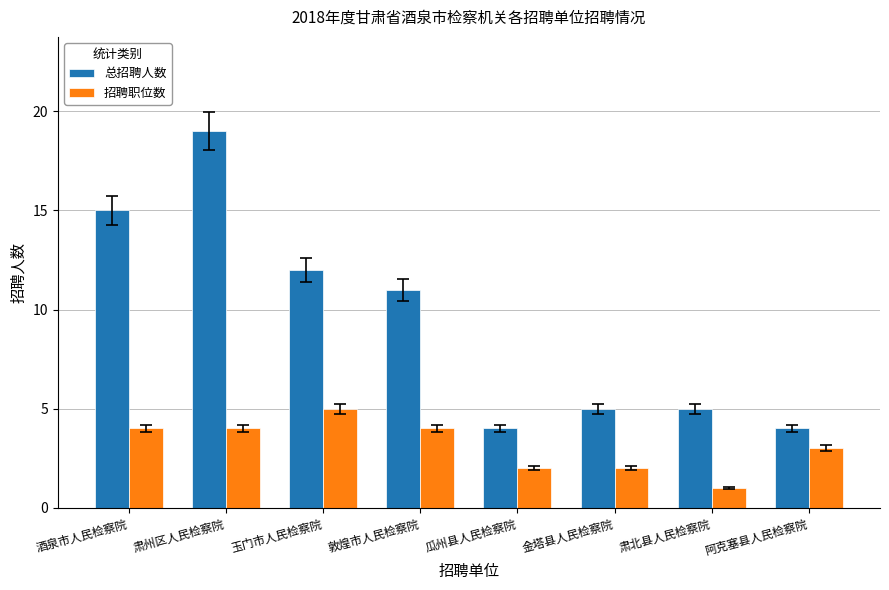

Which series has the largest range (max minus min)?

总招聘人数